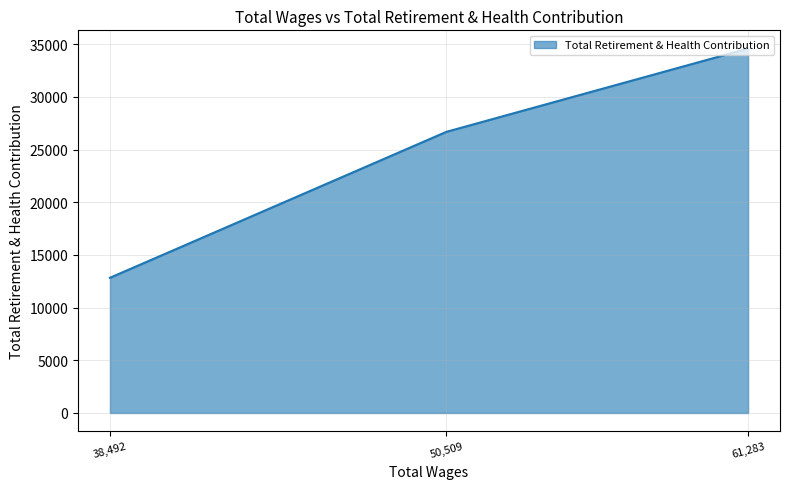

True or false: the data shows 26691 at 50509.0.

True